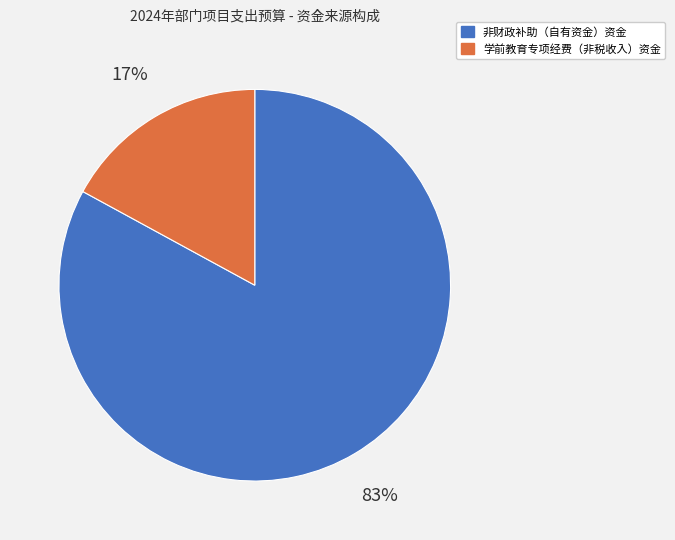

What is the ratio of the value at 学前教育专项经费（非税收入）资金 to the value at 非财政补助（自有资金）资金?

0.2